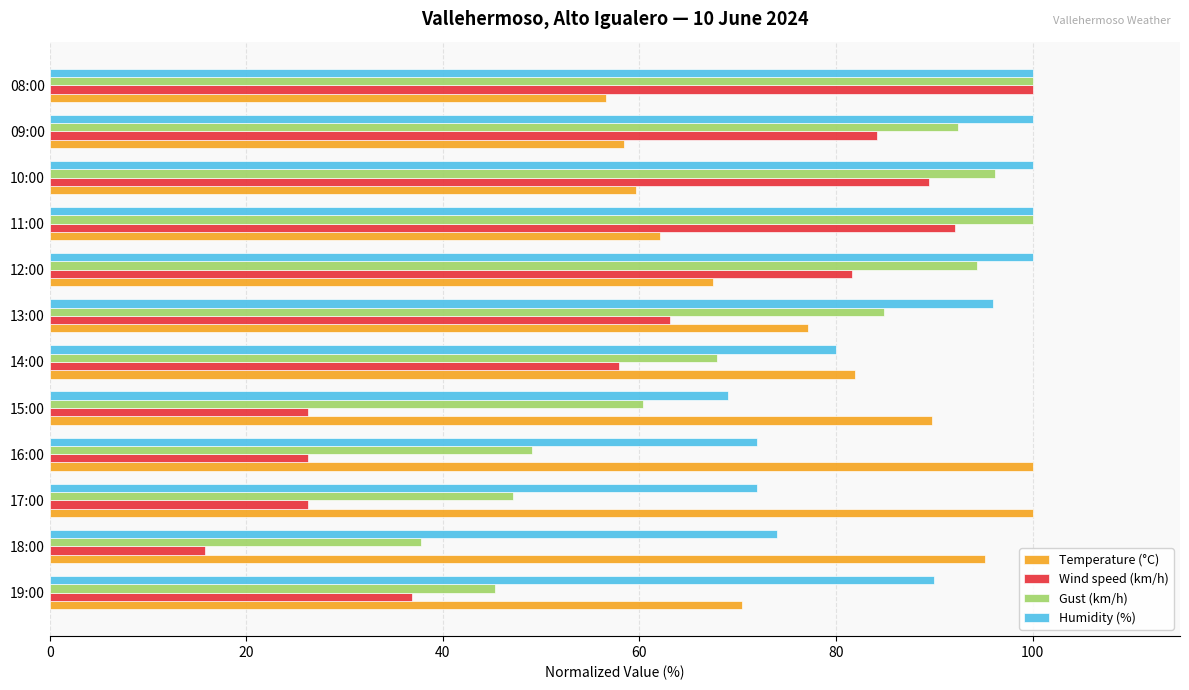

Which category has the lowest value across all series?

18:00